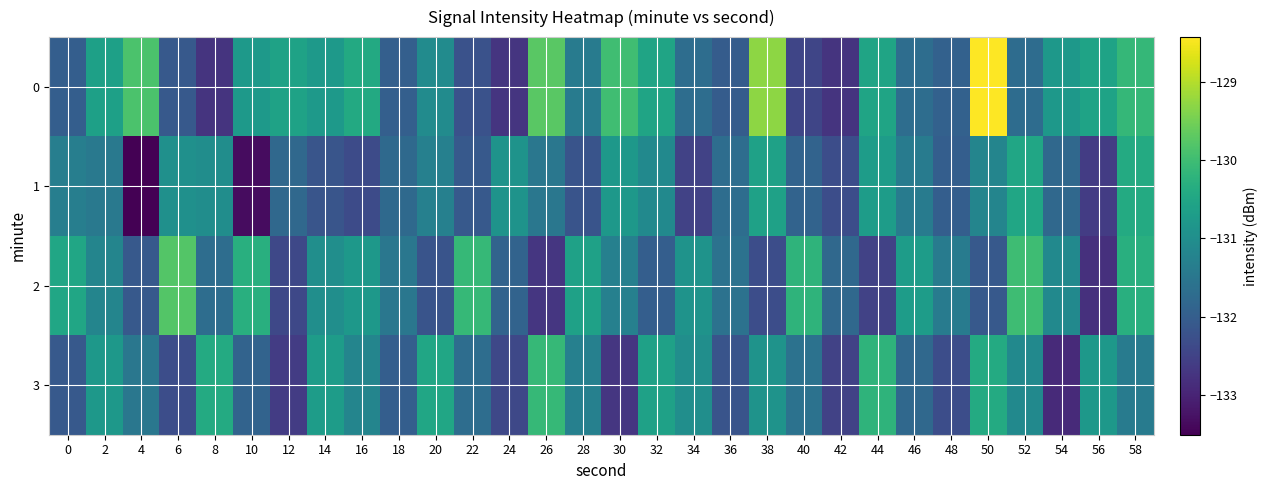

How many categories are shown in the chart?

30